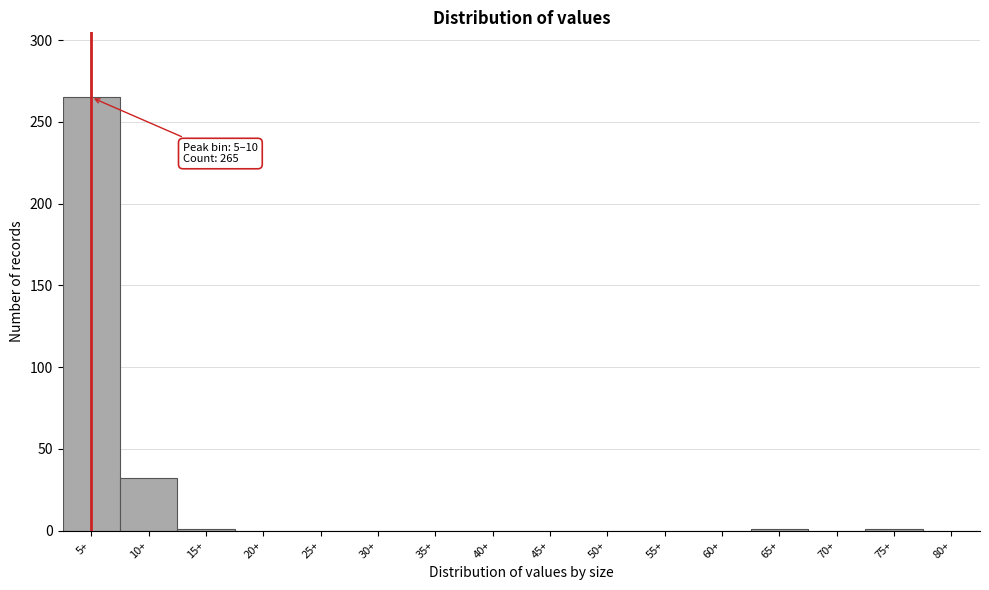

The value at 30+ is -93. True or false?

False